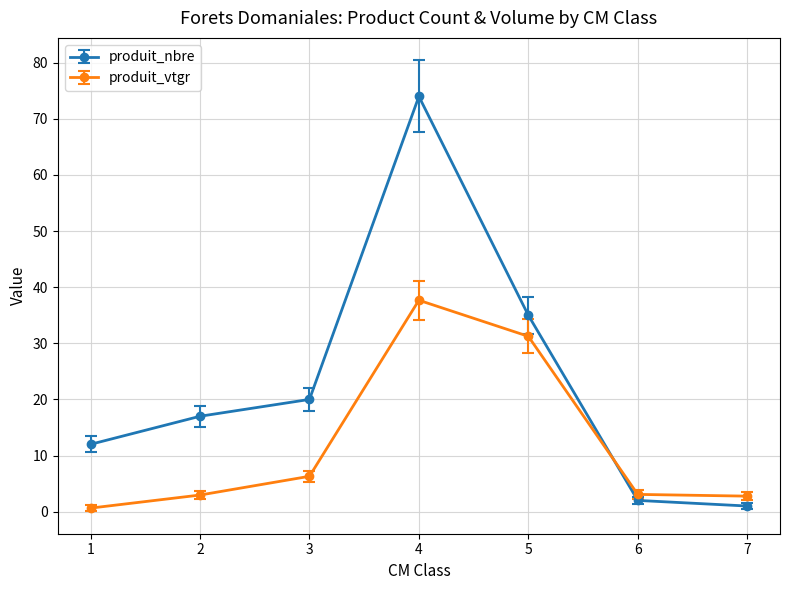

The value of produit_nbre at 3 is 7.2. True or false?

False